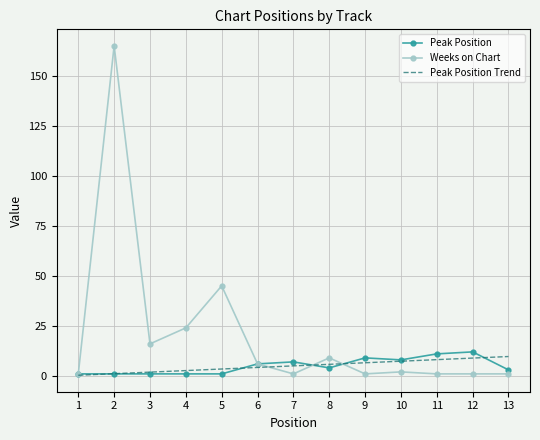

Count the number of categories in the chart.

13